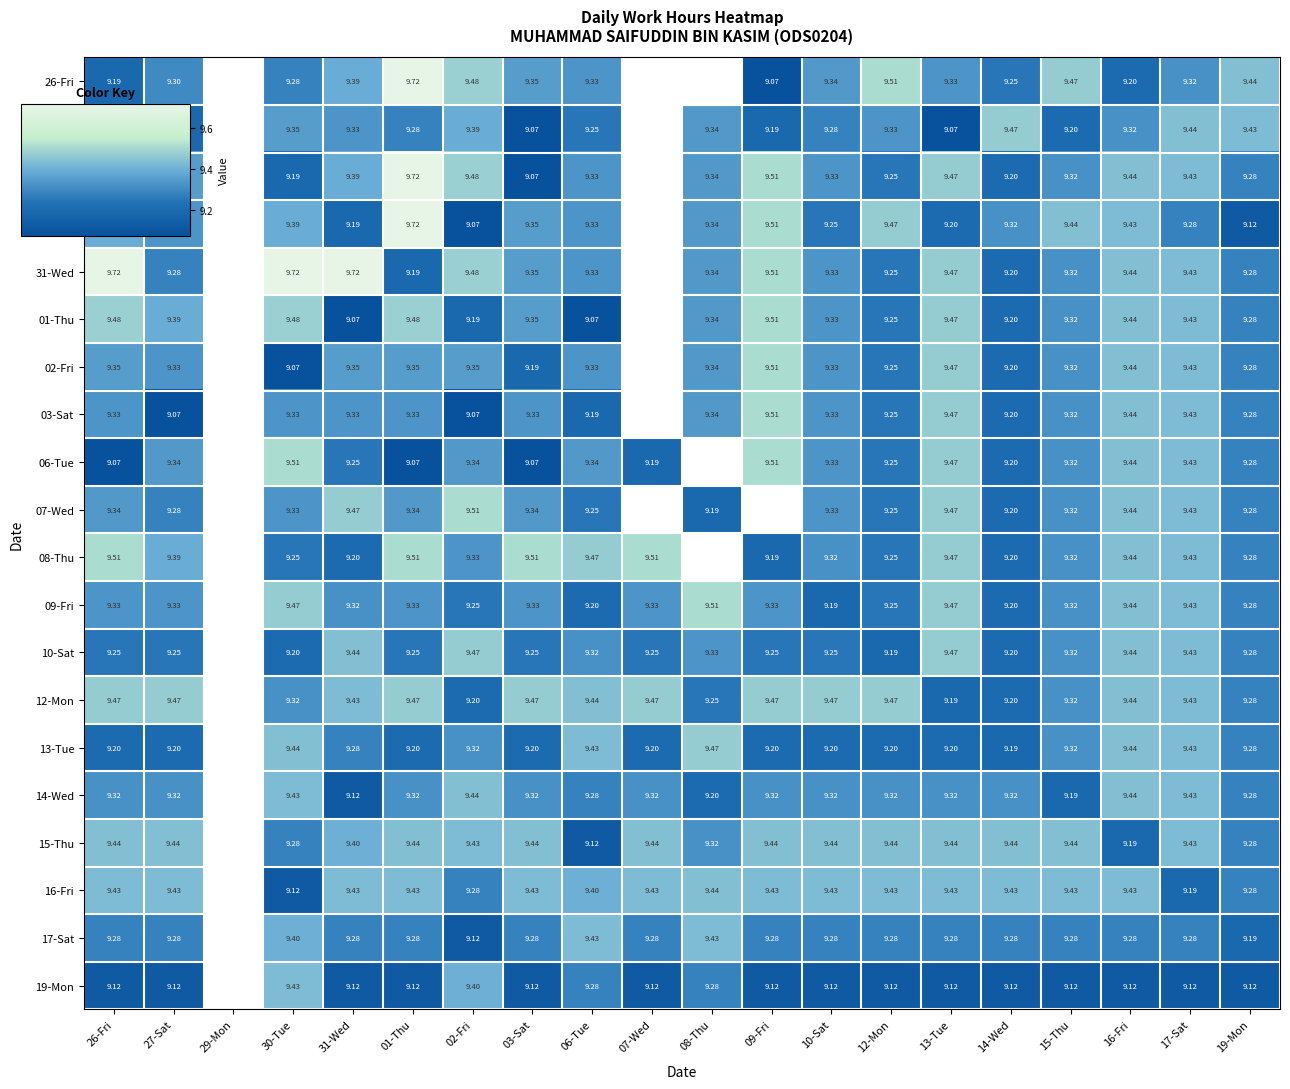

True or false: 17-Sat has a value of 9.4 at 06-Tue.

True